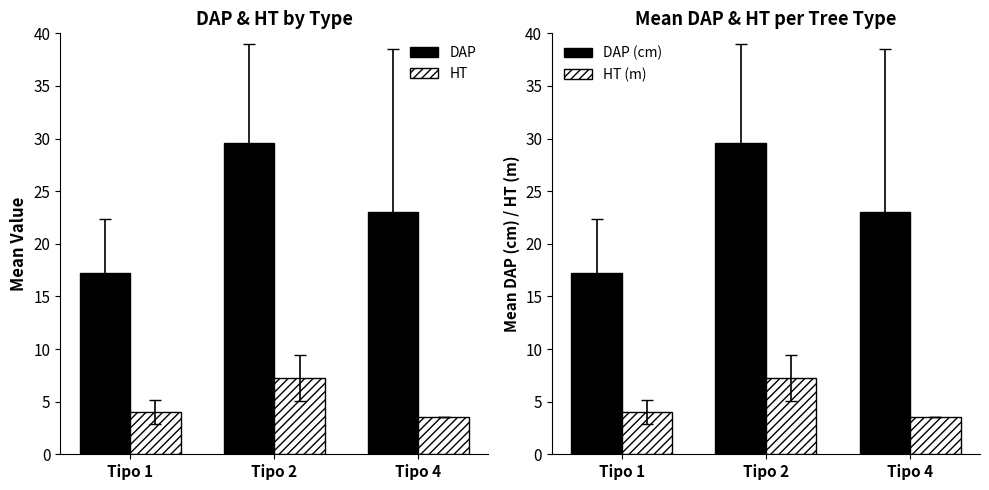

Reading left to right, extract all data points from this chart.

DAP: 17.3	29.5	23.0
HT: 4.0	7.3	3.5
DAP (cm): 17.3	29.5	23.0
HT (m): 4.0	7.3	3.5